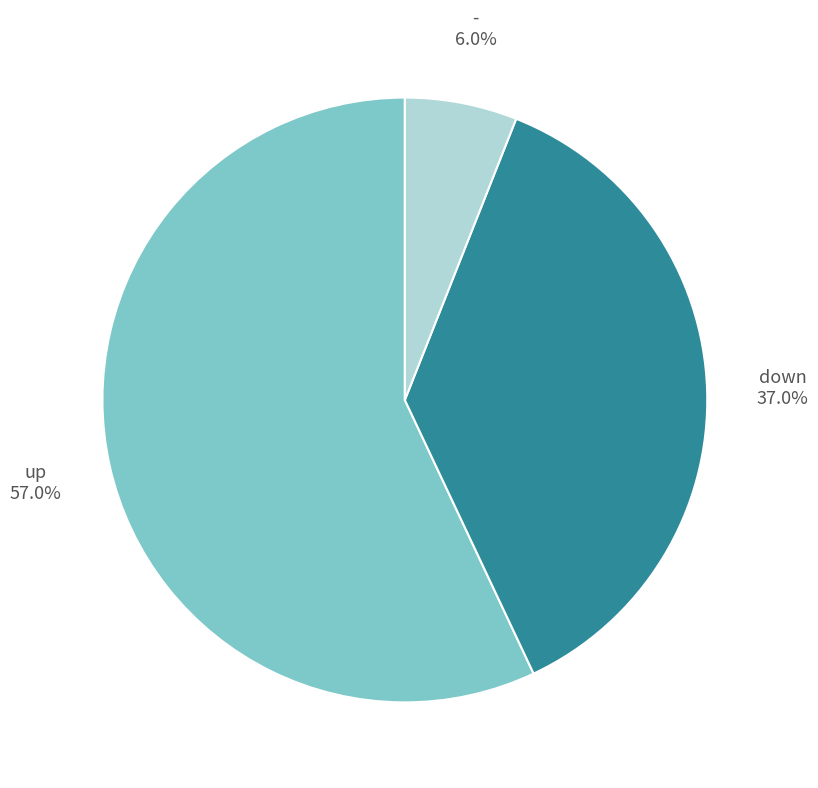

True or false: down accounts for 48% of the total.

False